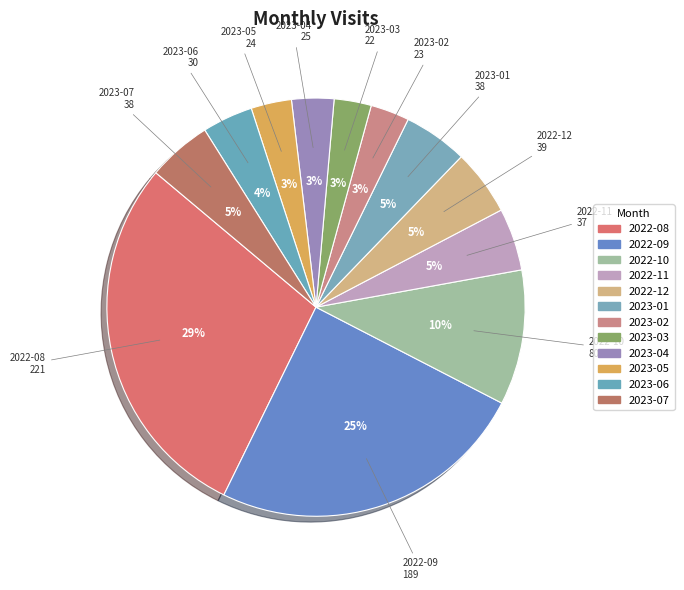

Is there any slice that represents more than half of the pie?

No